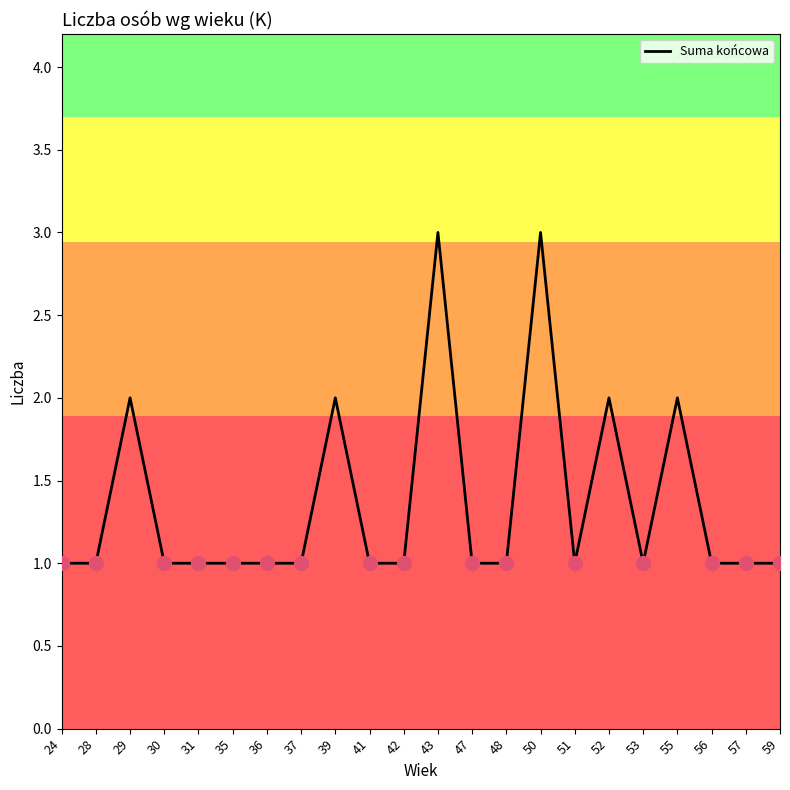

At which category does the data reach its first local peak?

29